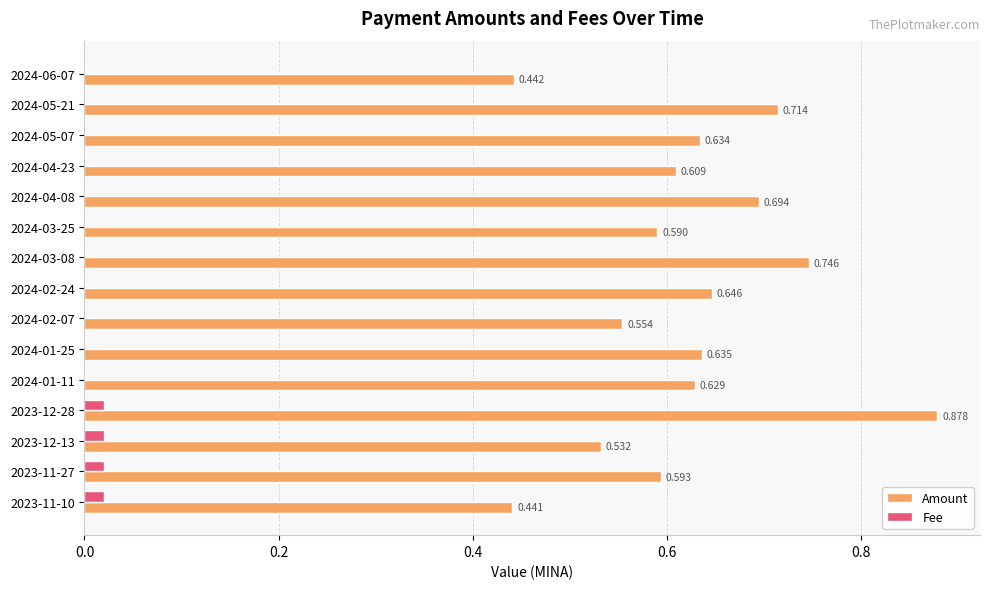

How many data points does each series have?

15